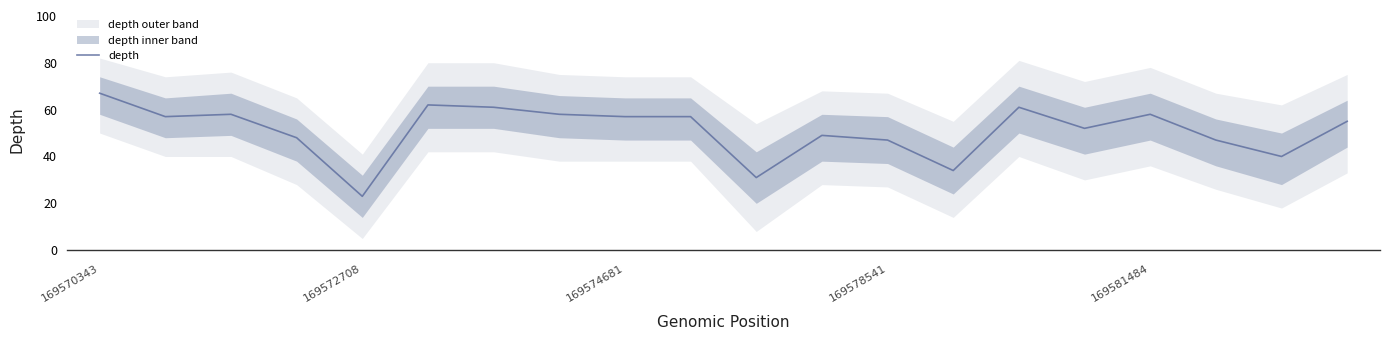

What is the maximum value for depth?

67